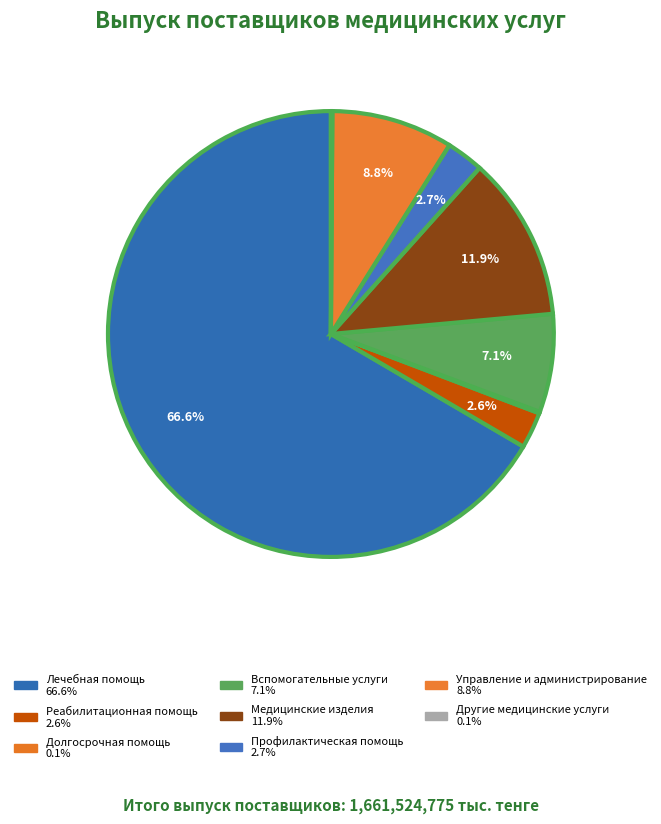

To the nearest percent, what portion does Медицинские изделия represent?

12%